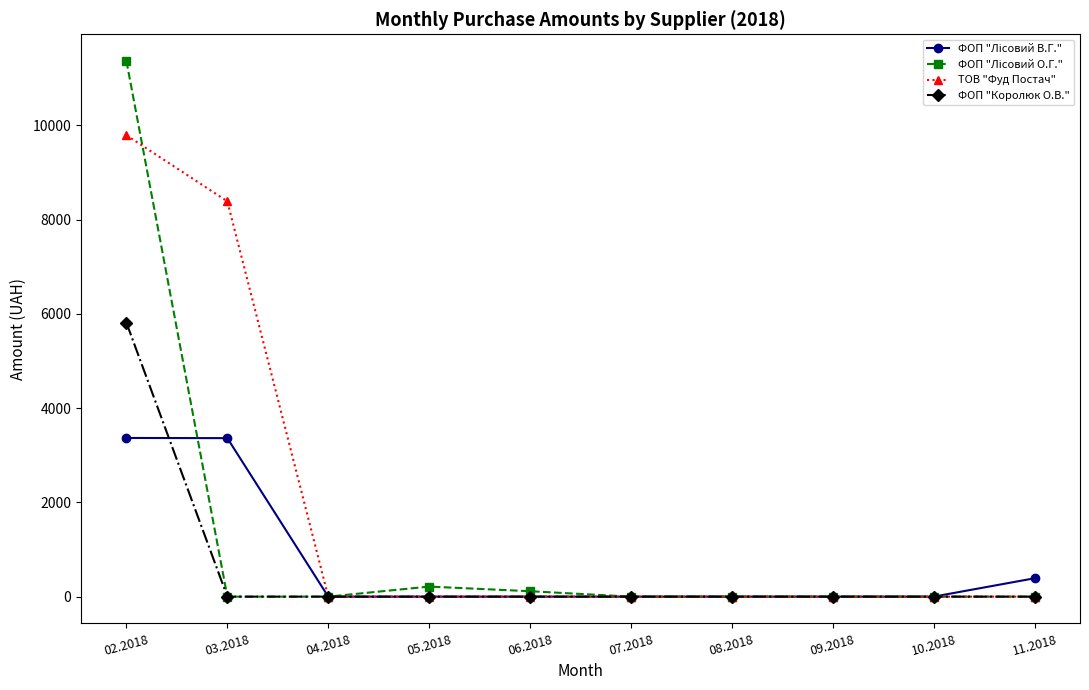

Which series has the largest total across all categories?

ТОВ "Фуд Постач"